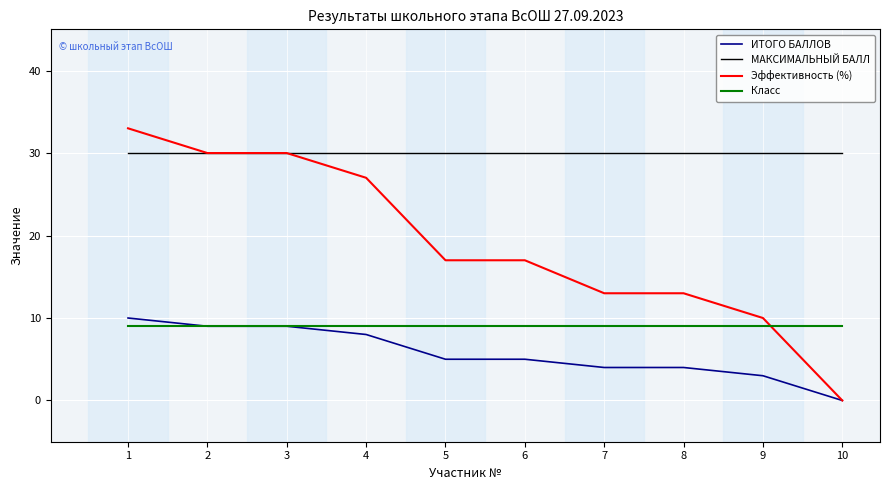

Which label corresponds to the smallest value in the chart?

10